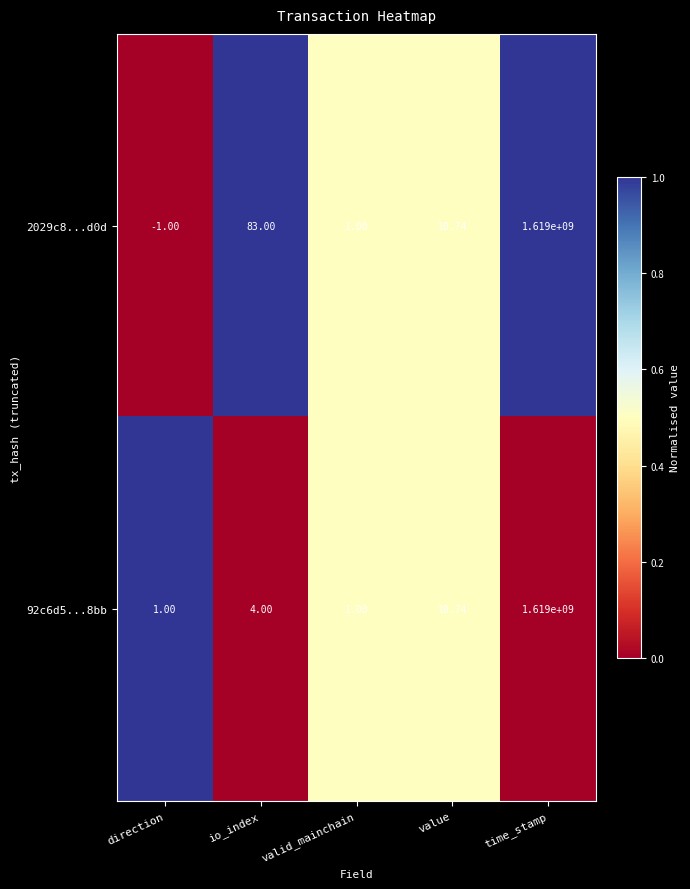

What is the total value across all series at value?

21.5